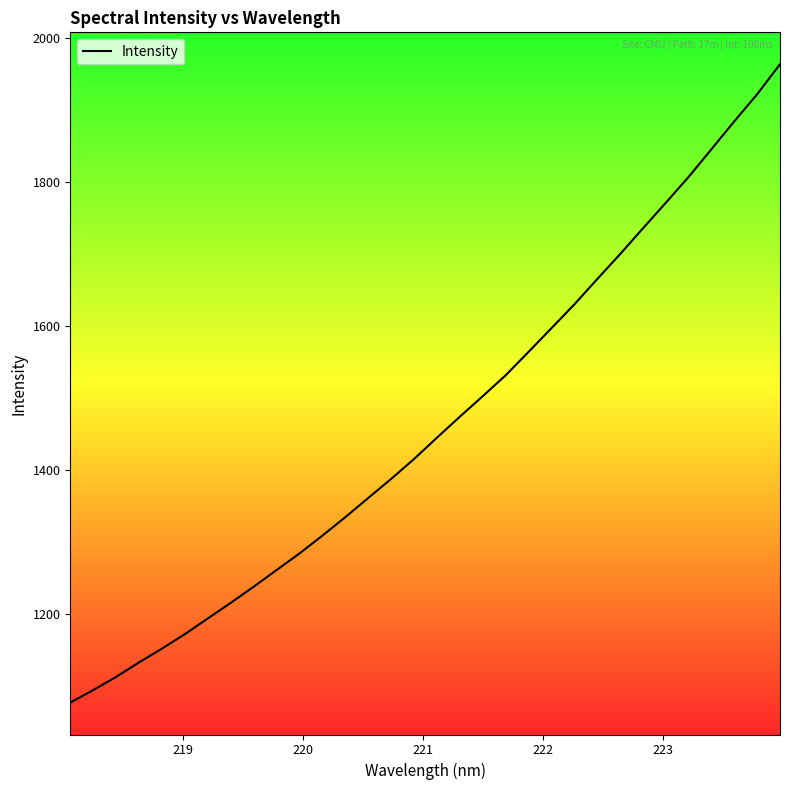

What is the minimum value shown in the chart?

1076.7